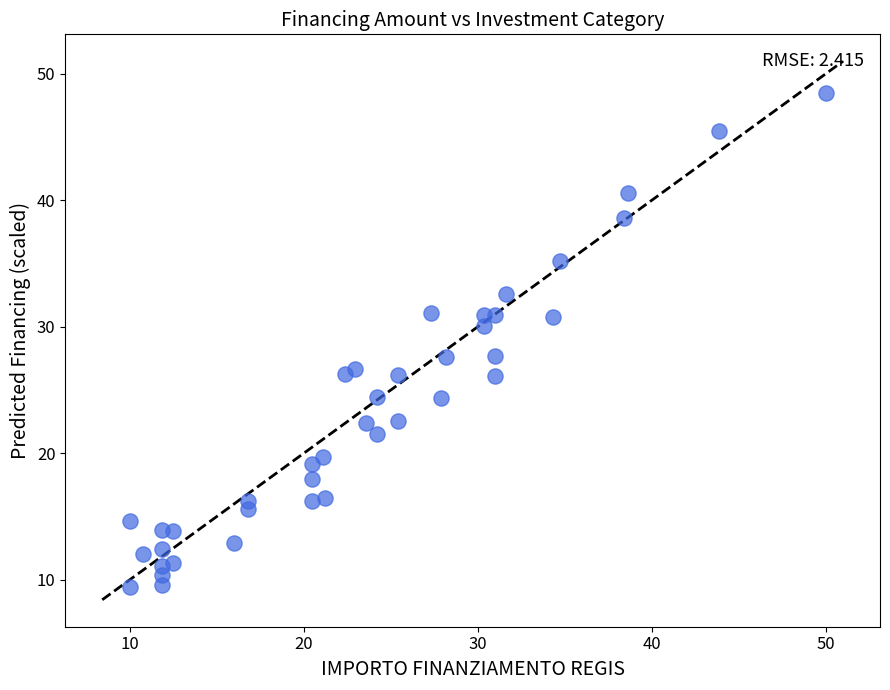

What is the range of Y values (max minus min)?

39.1